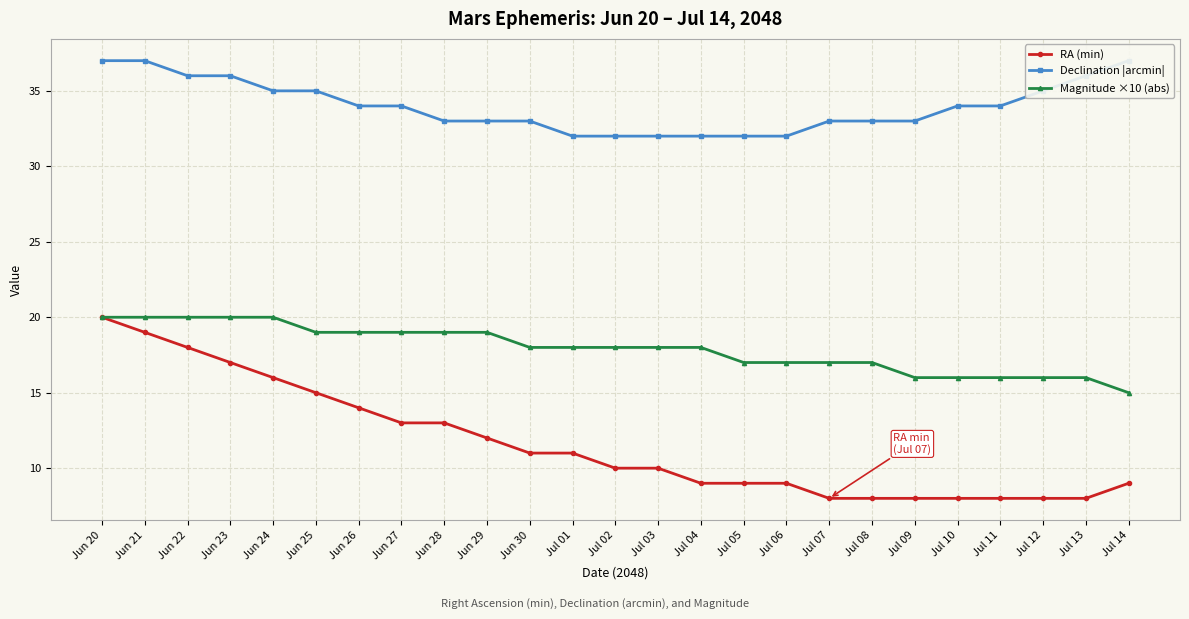

The Declination |arcmin| series shows 34 at Jun 27. True or false?

True